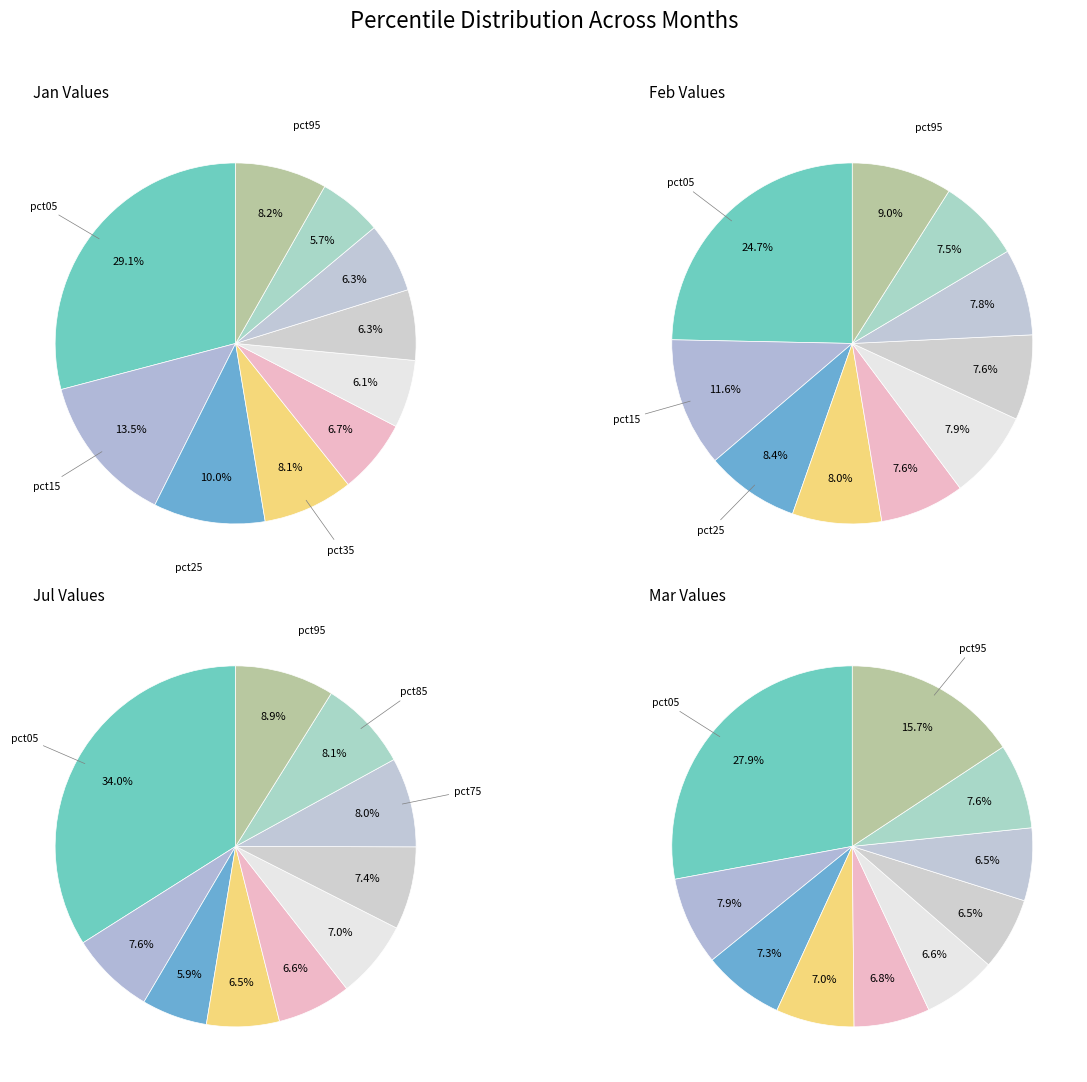

Between 4 and 7, which series saw the biggest shift?

values_jul